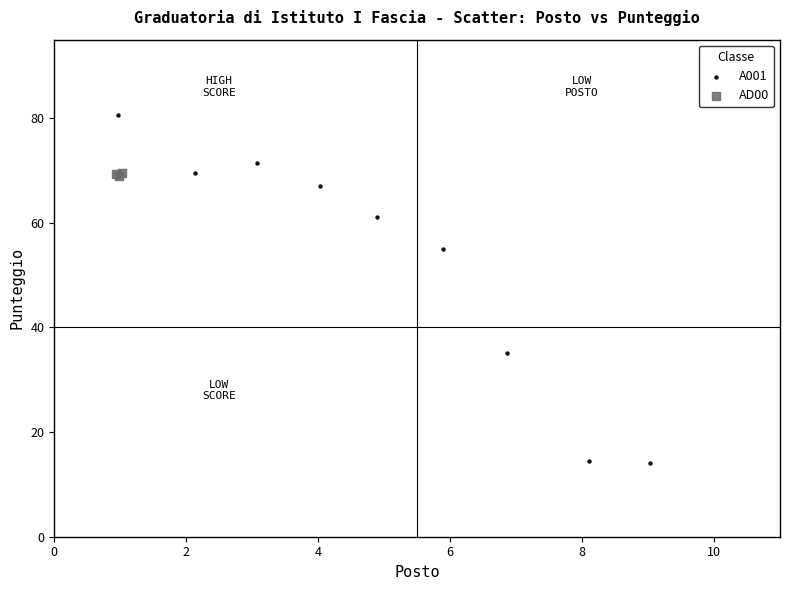

Which series reaches the minimum Y coordinate?

A001